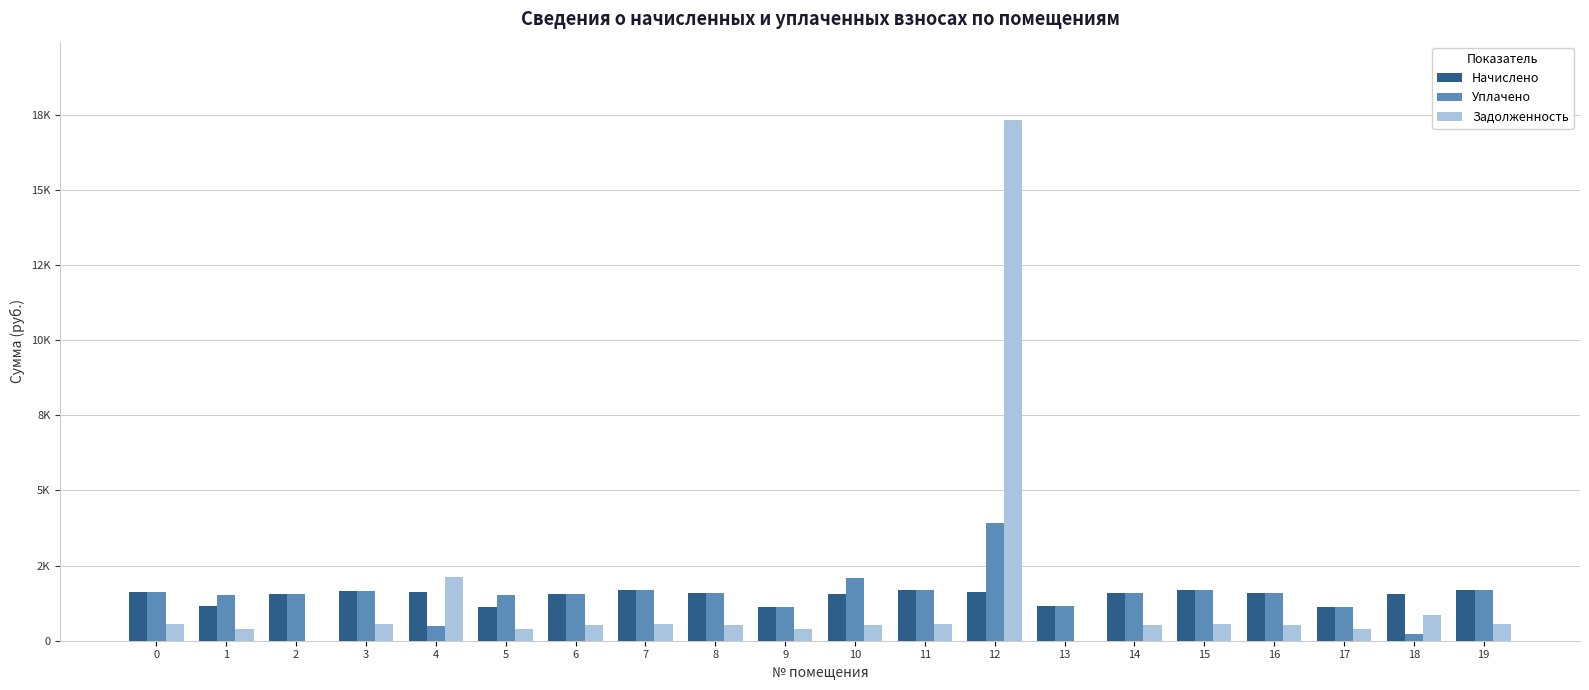

What are all the series names shown in the legend?

Начислено, Уплачено, Задолженность